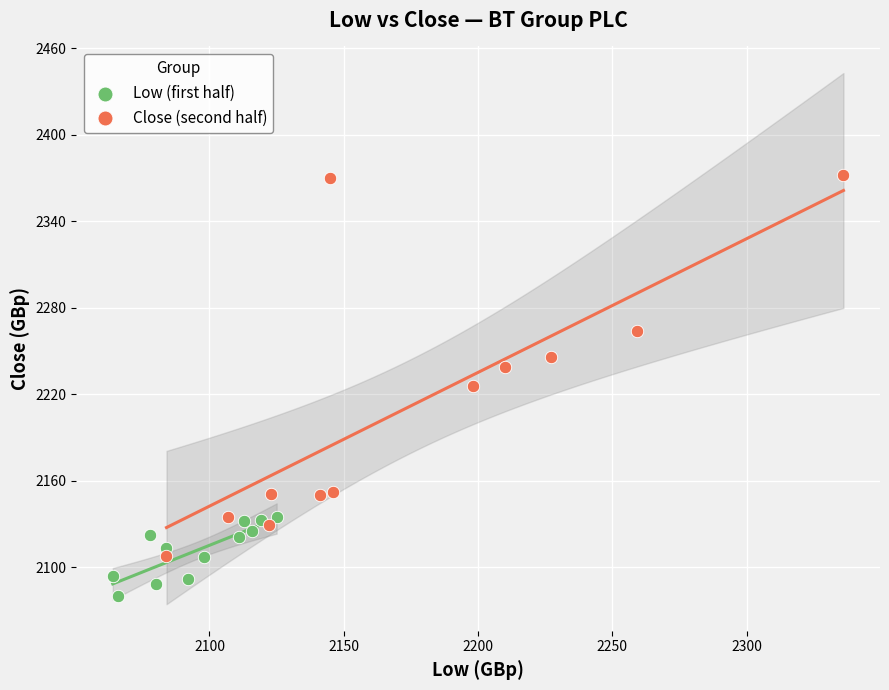

Which series contains the highest Y value?

Close (second half)